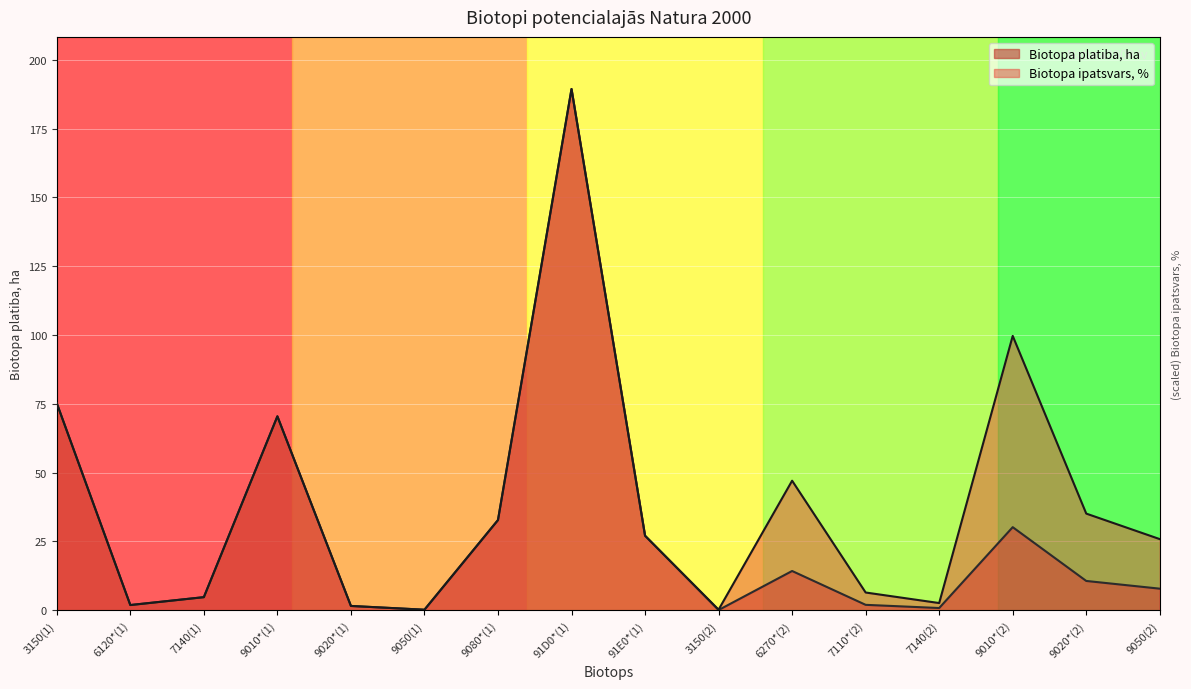

In Biotopa ipatsvars, %, how many points are lower than both neighbors (excluding endpoints)?

4